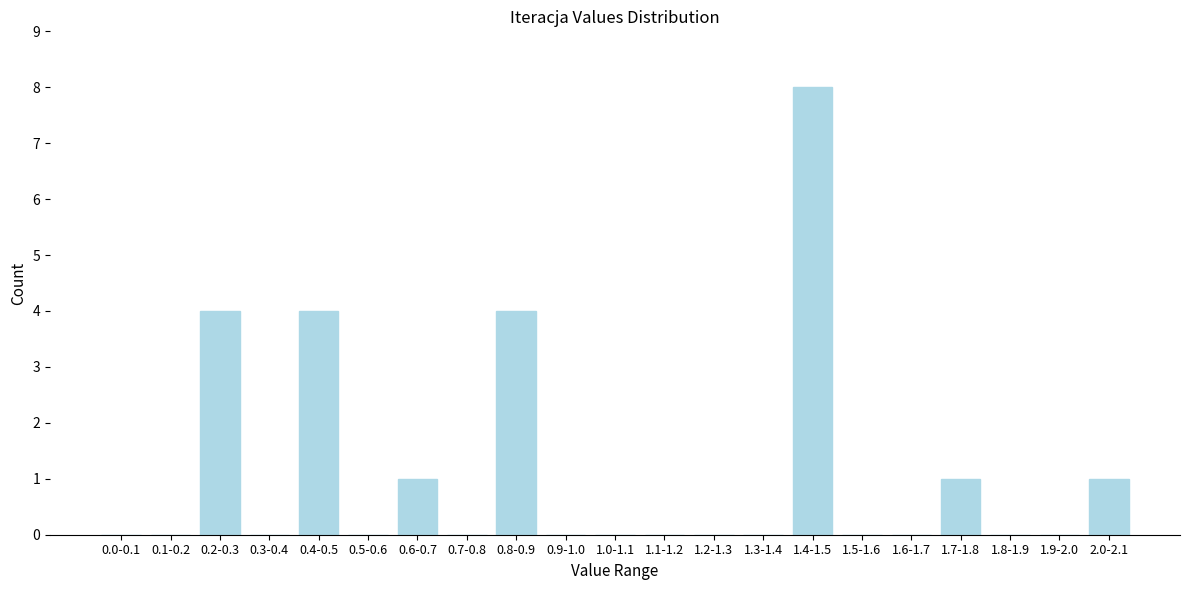

Reading left to right, transcribe all the data shown in this chart.

0.0-0.1=0	0.1-0.2=0	0.2-0.3=4	0.3-0.4=0	0.4-0.5=4	0.5-0.6=0	0.6-0.7=1	0.7-0.8=0	0.8-0.9=4	0.9-1.0=0	1.0-1.1=0	1.1-1.2=0	1.2-1.3=0	1.3-1.4=0	1.4-1.5=8	1.5-1.6=0	1.6-1.7=0	1.7-1.8=1	1.8-1.9=0	1.9-2.0=0	2.0-2.1=1